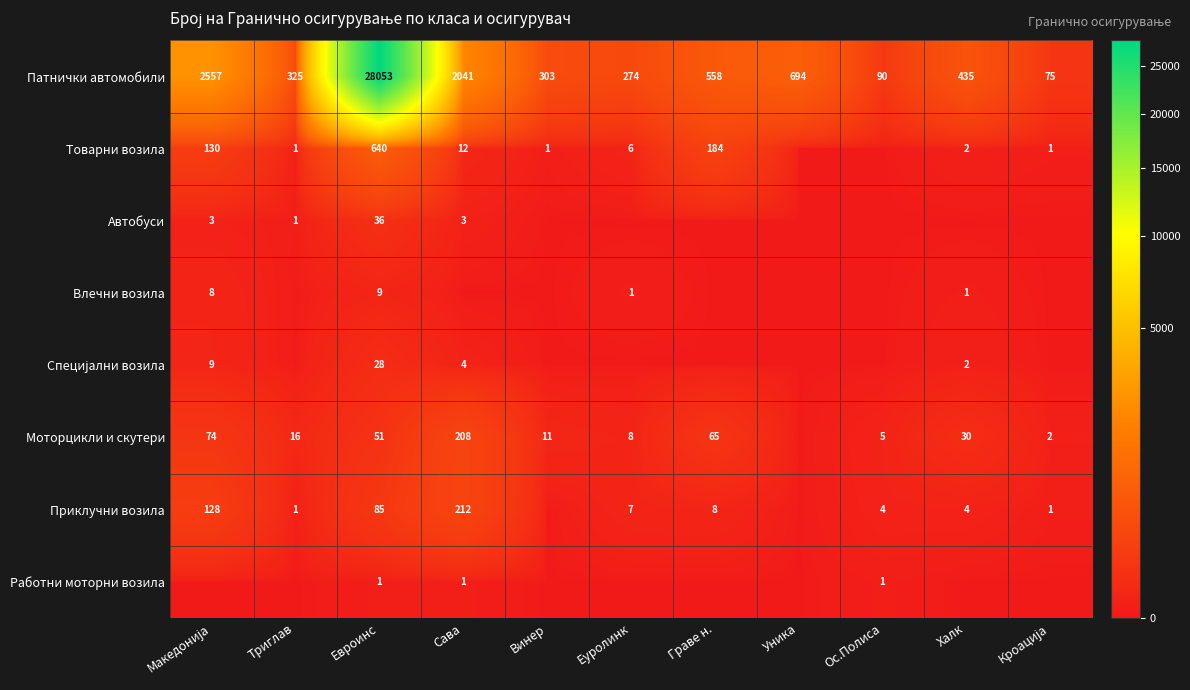

At how many categories does at least one series exceed 24553?

1